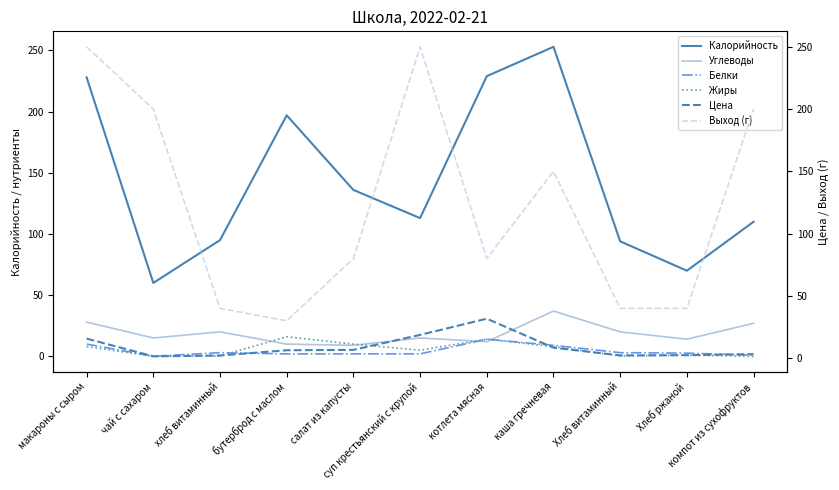

What is the sum of the Углеводы values at каша гречневая and суп крестьянский с крупой?

52.0